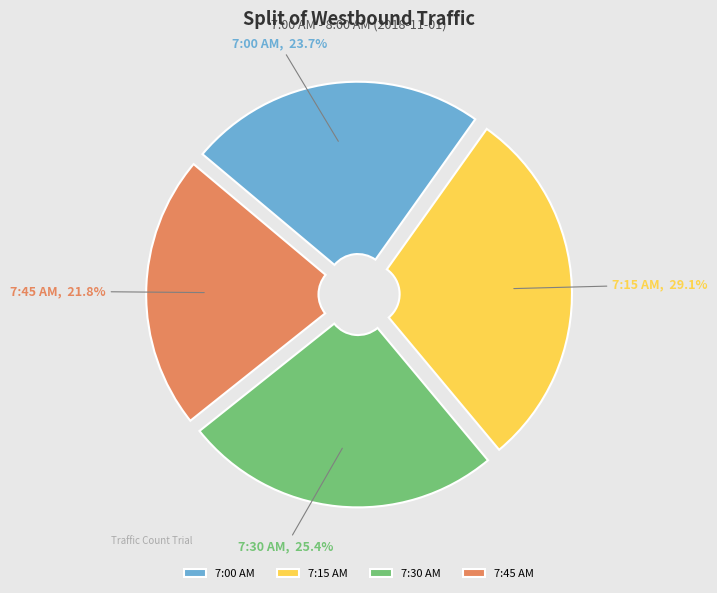

Rank the categories by value from highest to lowest.

7:15 AM, 7:30 AM, 7:00 AM, 7:45 AM